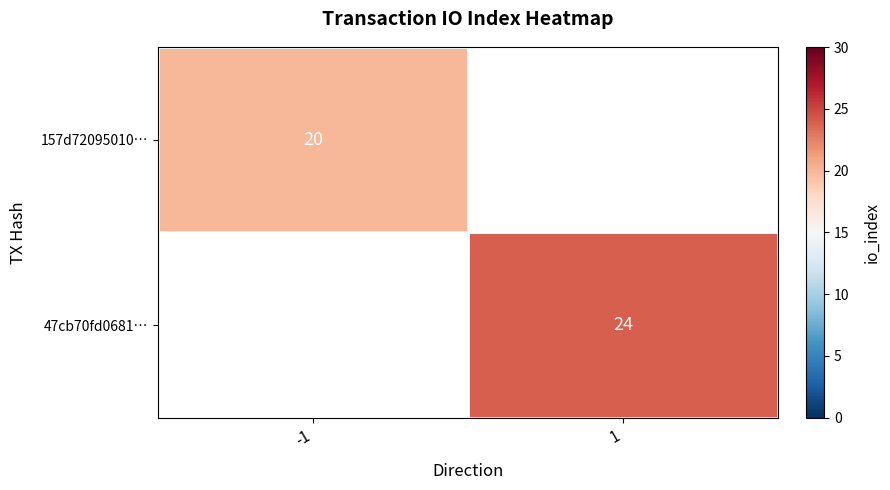

How many distinct data groups are displayed?

2